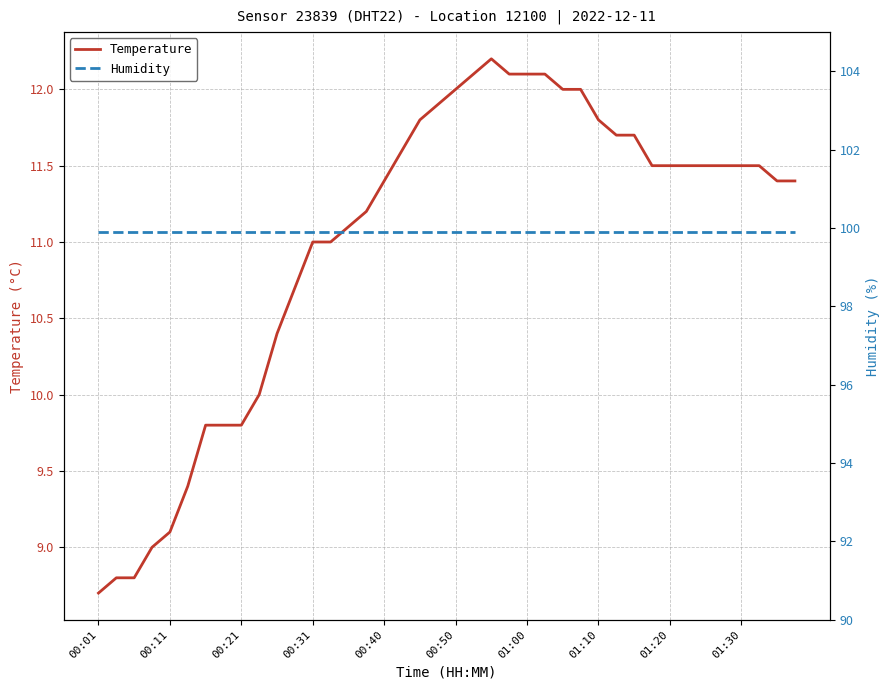

How many values in the Temperature series are below 11?

12